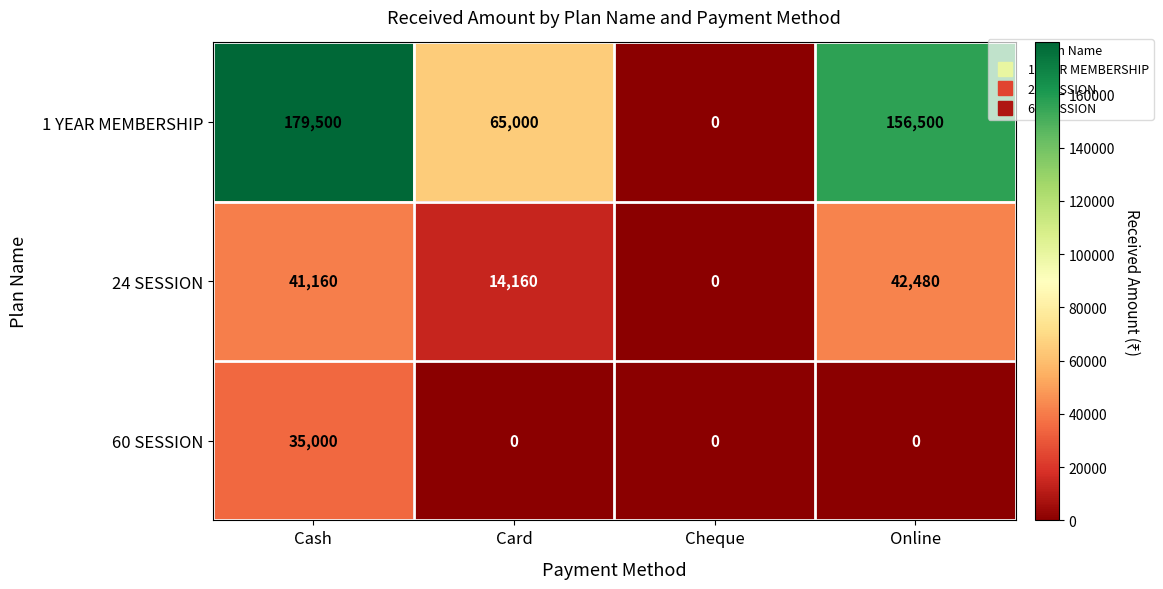

Is it true that 1 YEAR MEMBERSHIP equals 115294 at Card?

False